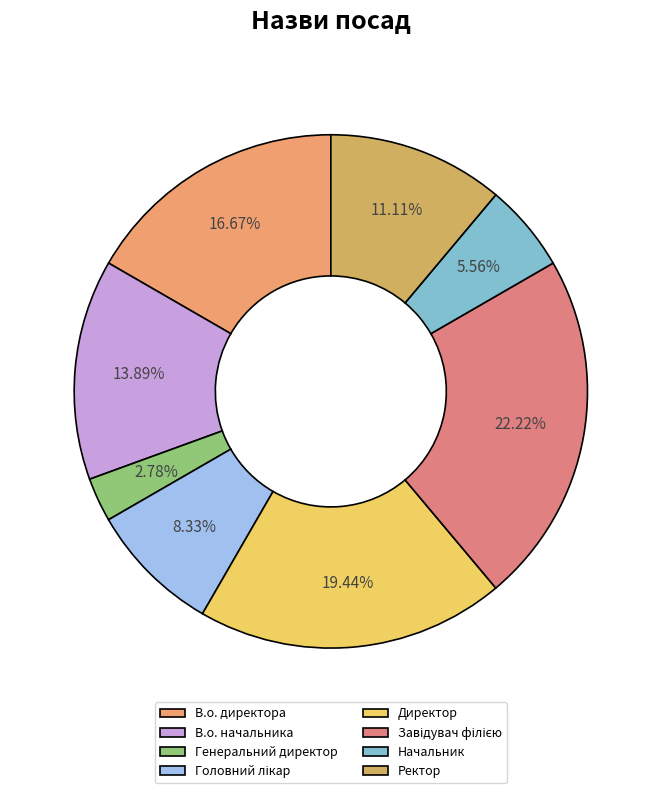

Rank the categories by value from highest to lowest.

Завідувач філією, Директор, В.о. директора, В.о. начальника, Ректор, Головний лікар, Начальник, Генеральний директор